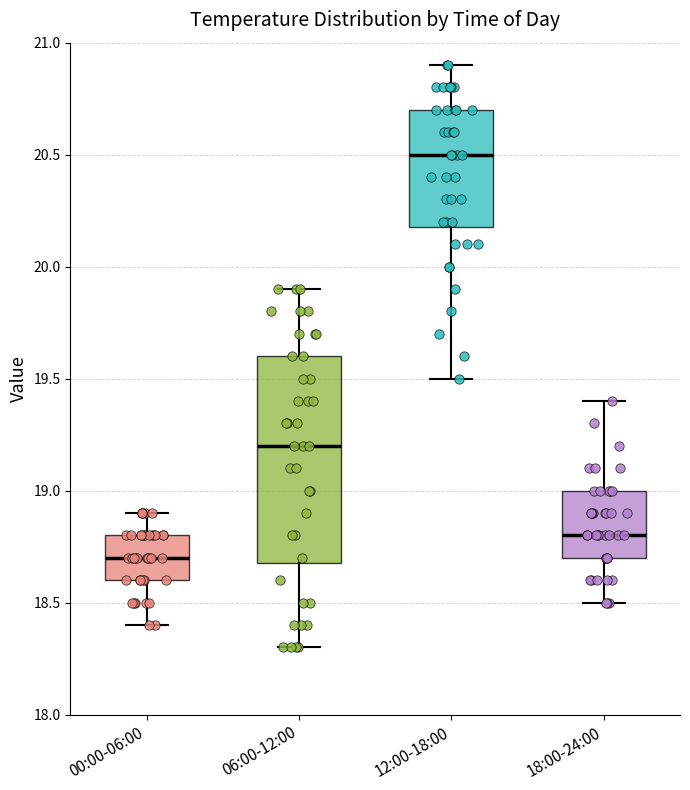

Where does the median line of the box for 00:00-06:00 sit on the y-axis? The values are not printed on the chart, so give them approximately, as read against the axis.

18.7